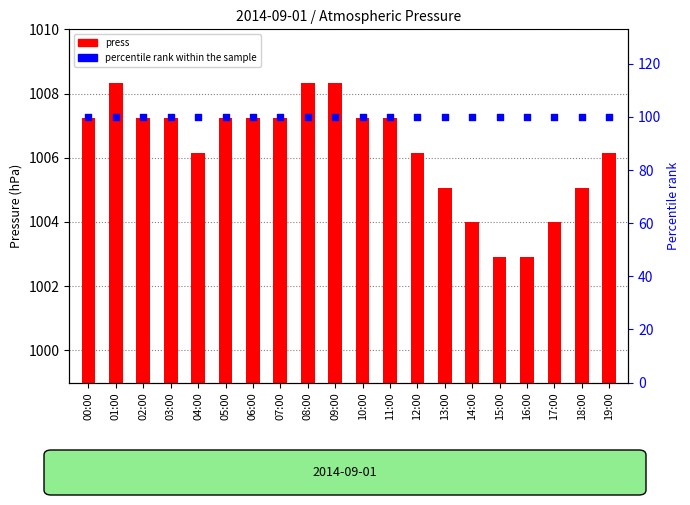

At how many categories does at least one series exceed 977?

20